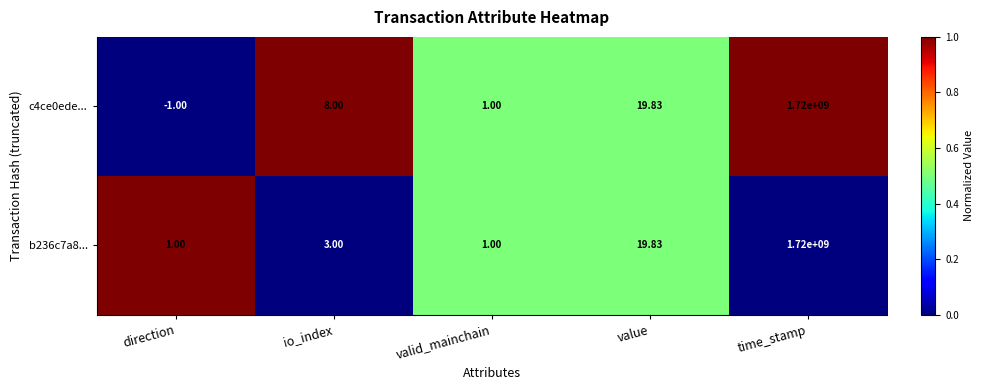

Is the value of c4ce0ede... at value greater than the value of b236c7a8... at valid_mainchain?

Yes